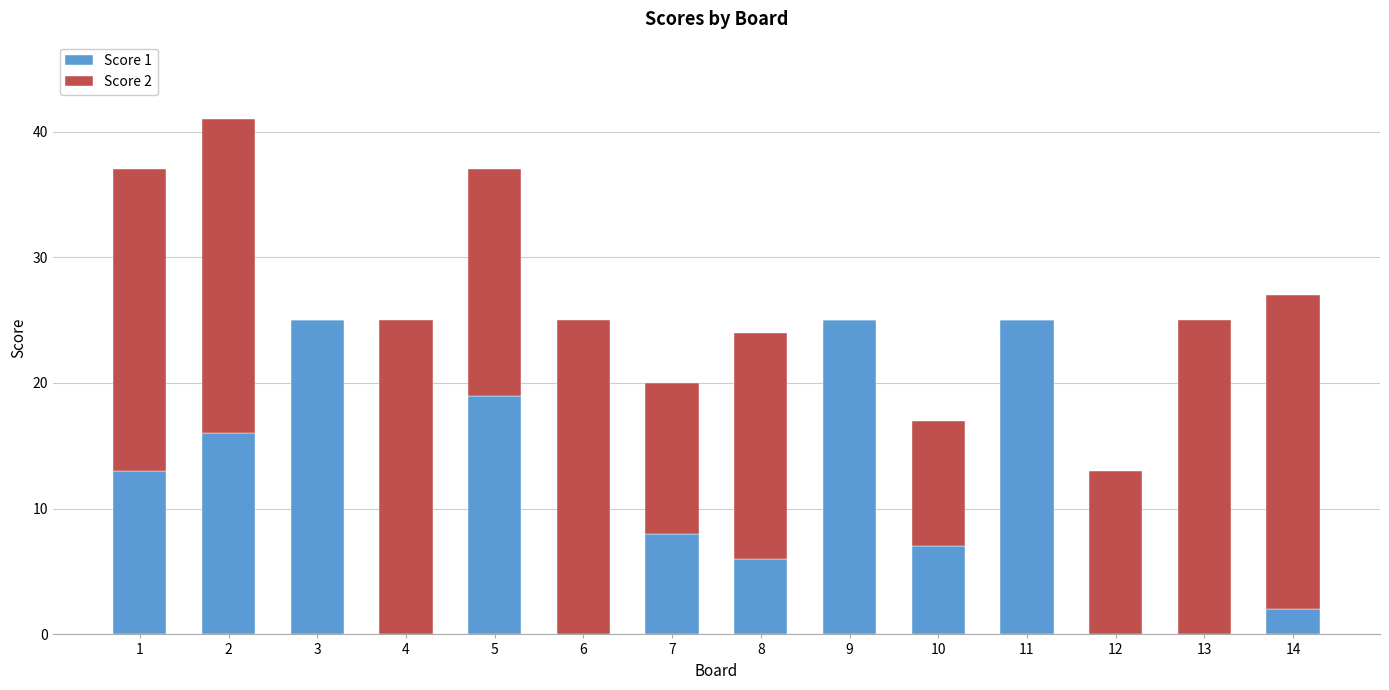

What is the total value across all series at 3?

25